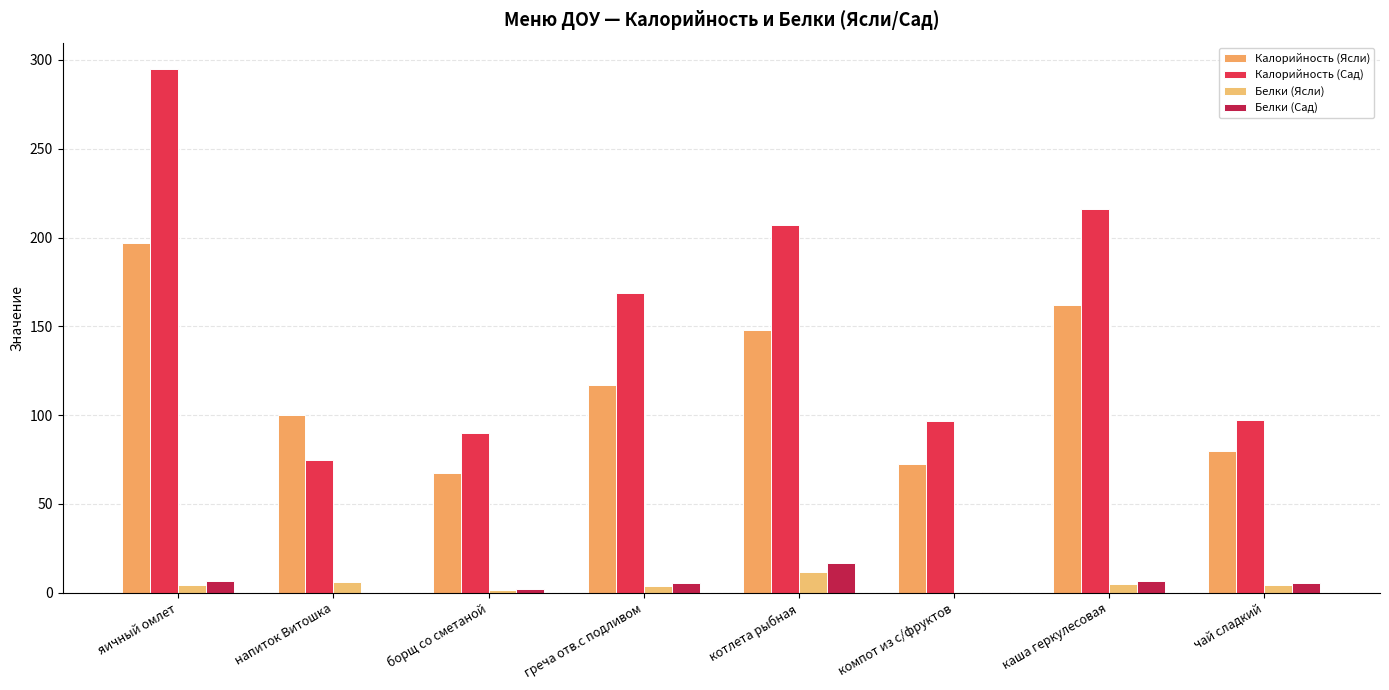

Count the number of categories in the chart.

8